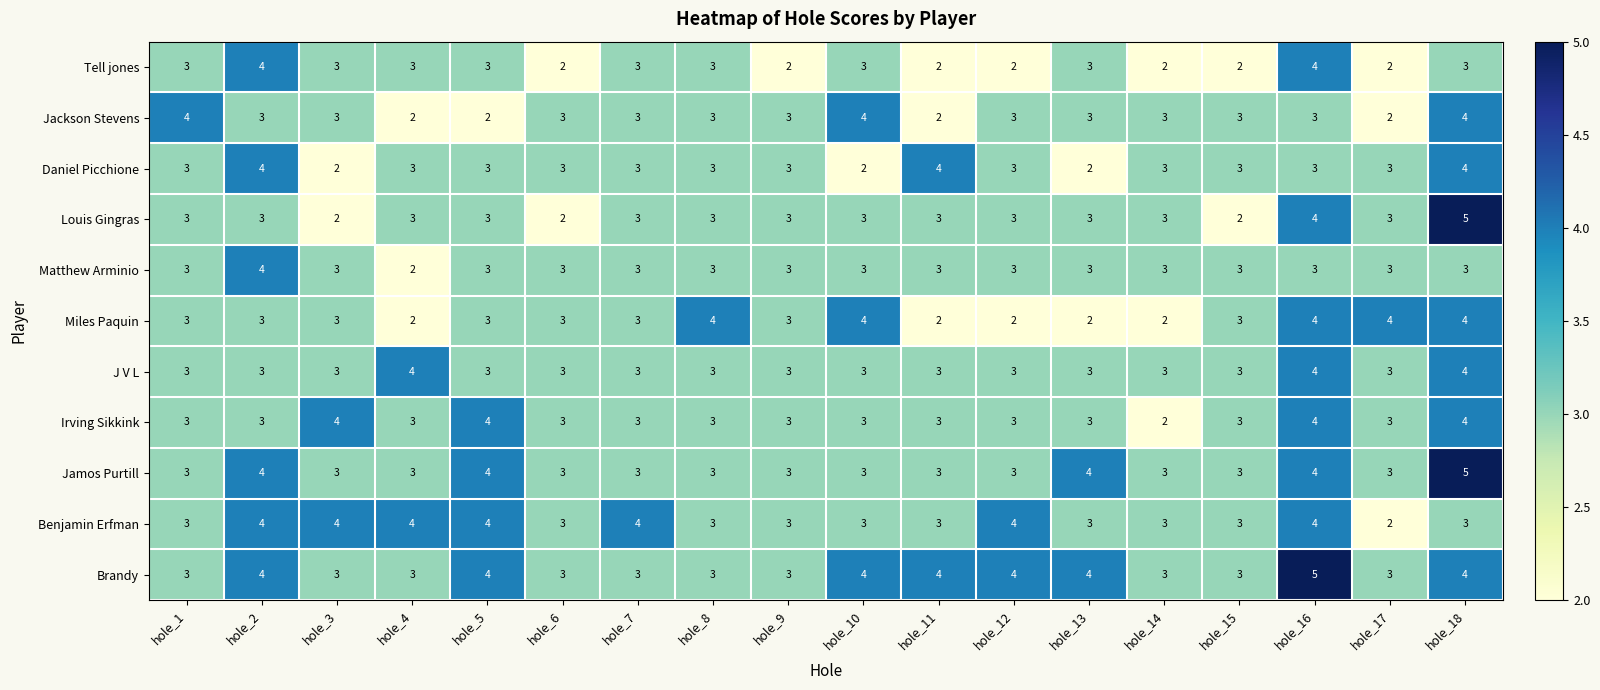

Read the Jamos Purtill value at hole_15.

3